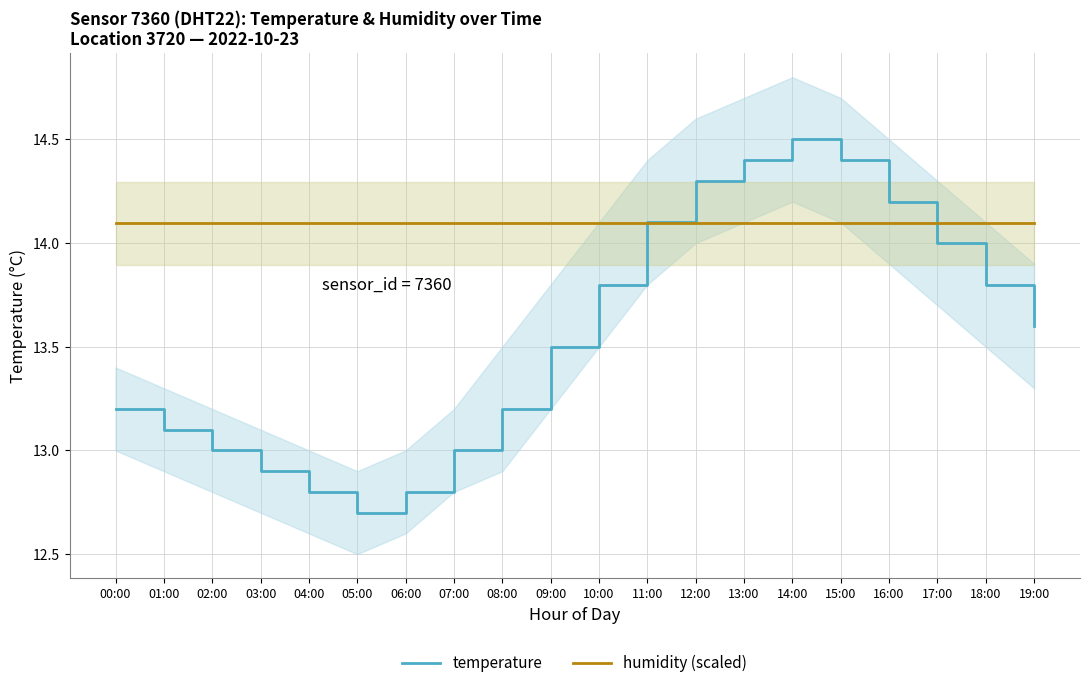

What is the highest value of the temperature series?

14.5